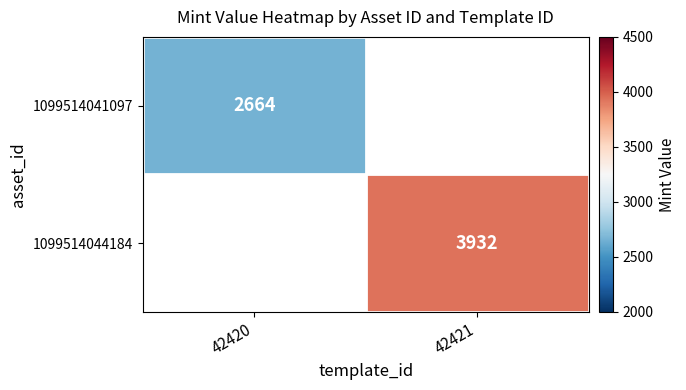

Is it true that 1099514041097 equals 1087 at 42420?

False